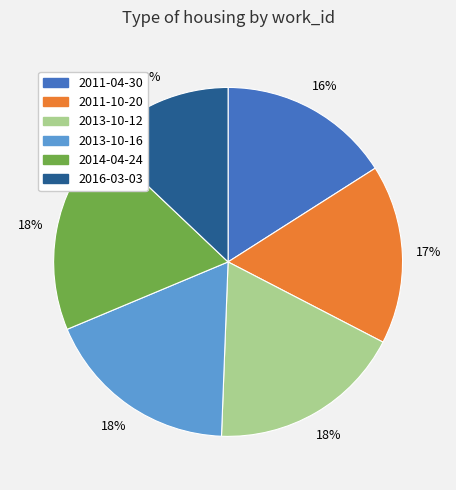

To the nearest percent, what is the difference between the 2013-10-16 and 2011-10-20 slice percentages?

1%